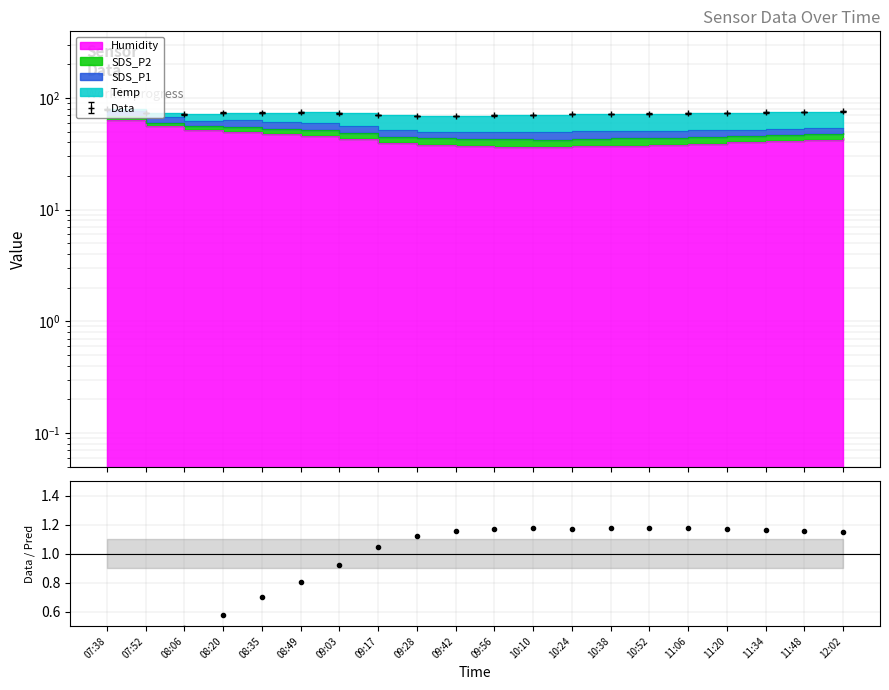

The chart shows a value of 0.5 at 11:06. True or false?

False